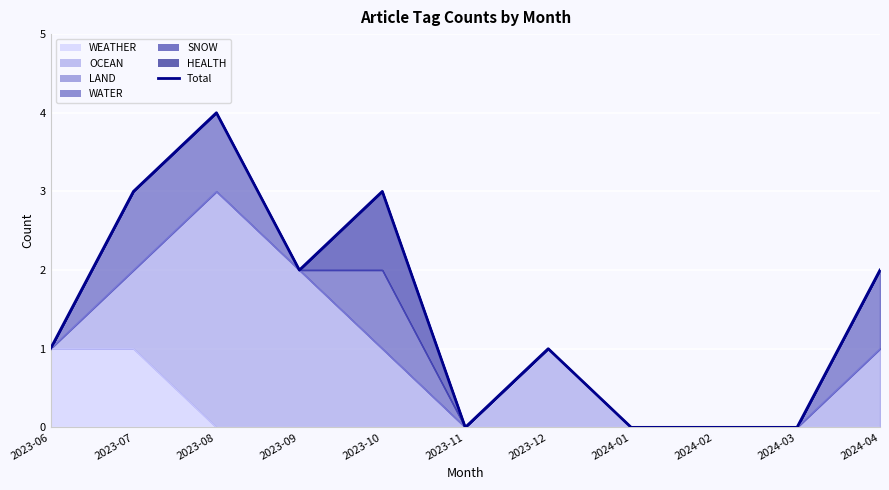

How many data points does each series have?

11